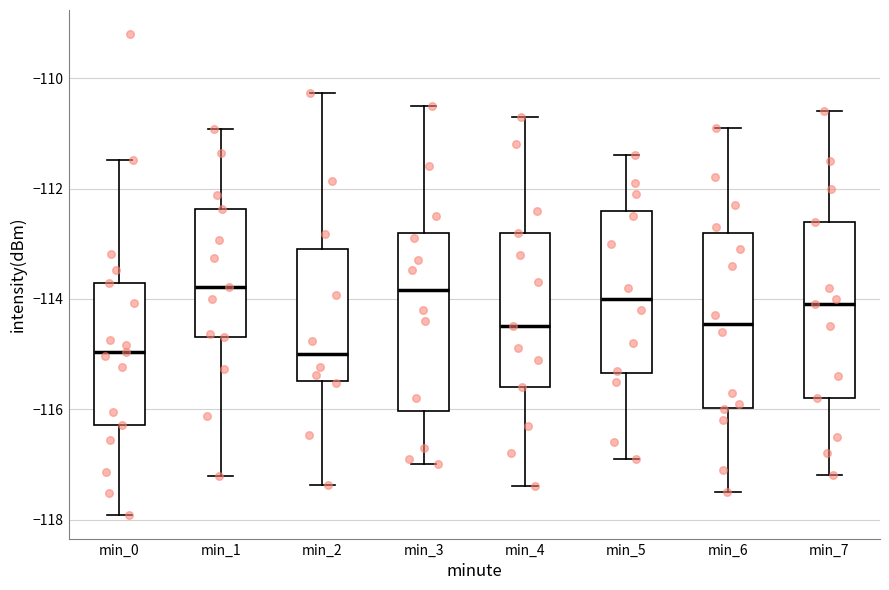

Where does the upper whisker of the box for min_5 end on the y-axis? The values are not printed on the chart, so give them approximately, as read against the axis.

-111.4